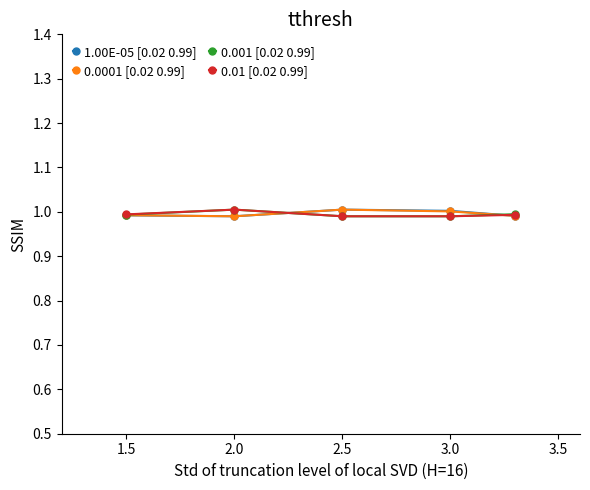

How many 0.001 [0.02 0.99] values are between 0 and 1?

4